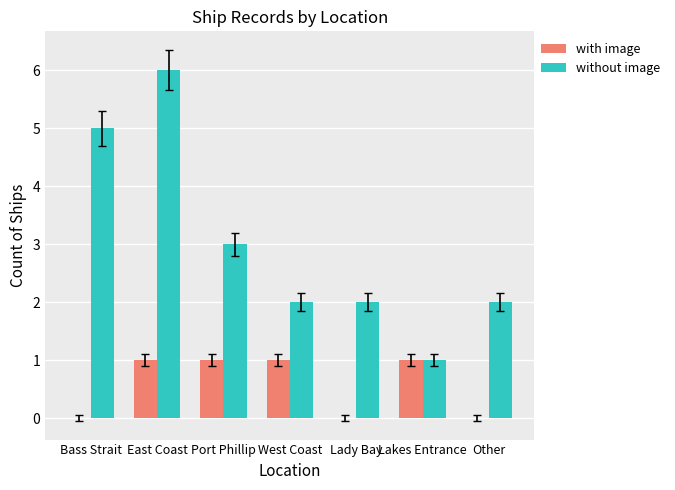

Reading right to left, list all the values displayed in this chart.

with image: Other=0	Lakes Entrance=1	Lady Bay=0	West Coast=1	Port Phillip=1	East Coast=1	Bass Strait=0
without image: Other=2	Lakes Entrance=1	Lady Bay=2	West Coast=2	Port Phillip=3	East Coast=6	Bass Strait=5